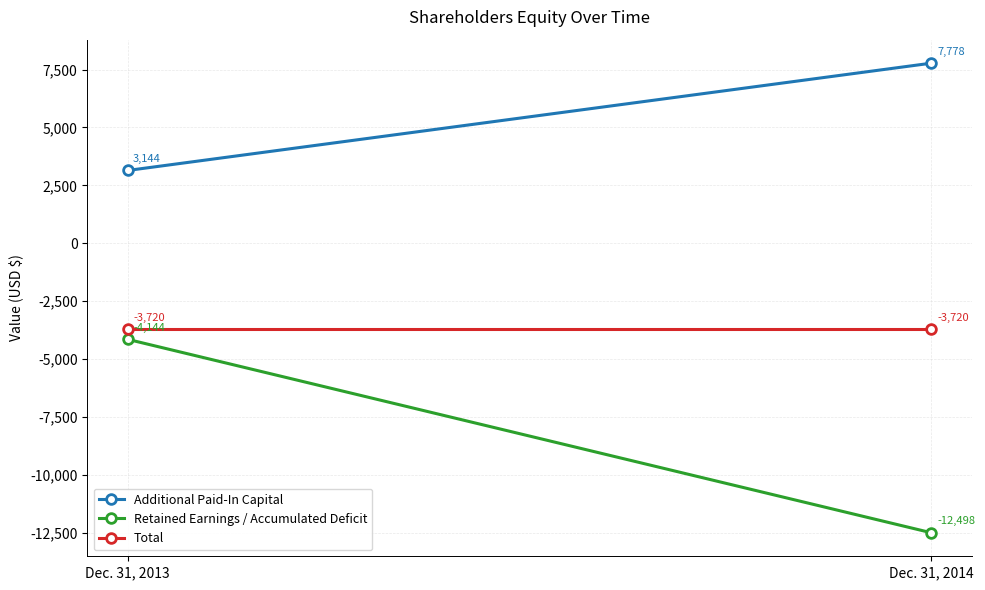

What are all the series names shown in the legend?

Additional Paid-In Capital, Retained Earnings / Accumulated Deficit, Total